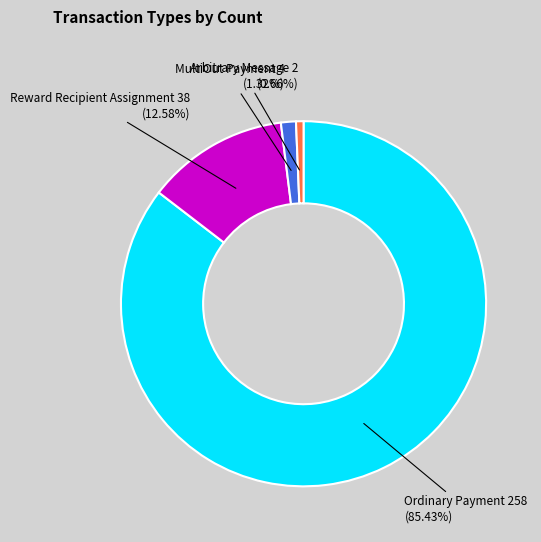

True or false: Ordinary Payment accounts for 99% of the total.

False